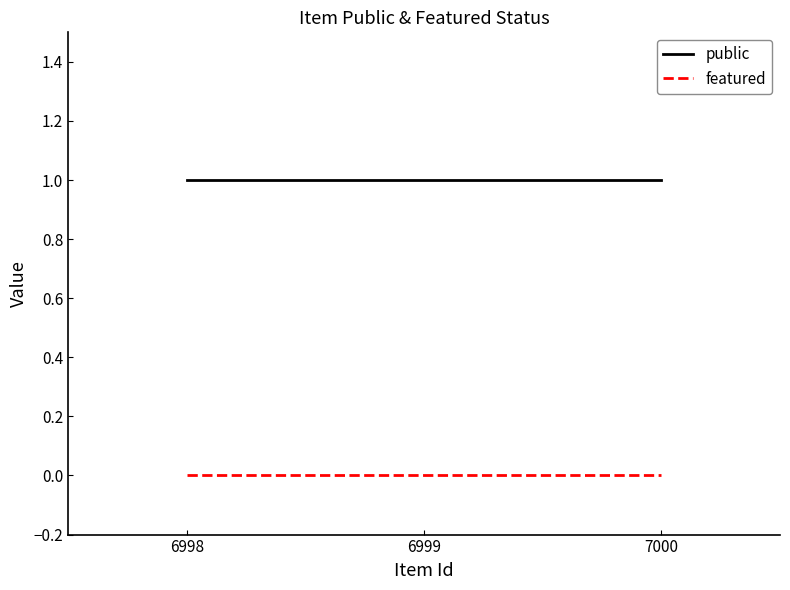

Rank the series at 6999 from lowest to highest value.

featured, public